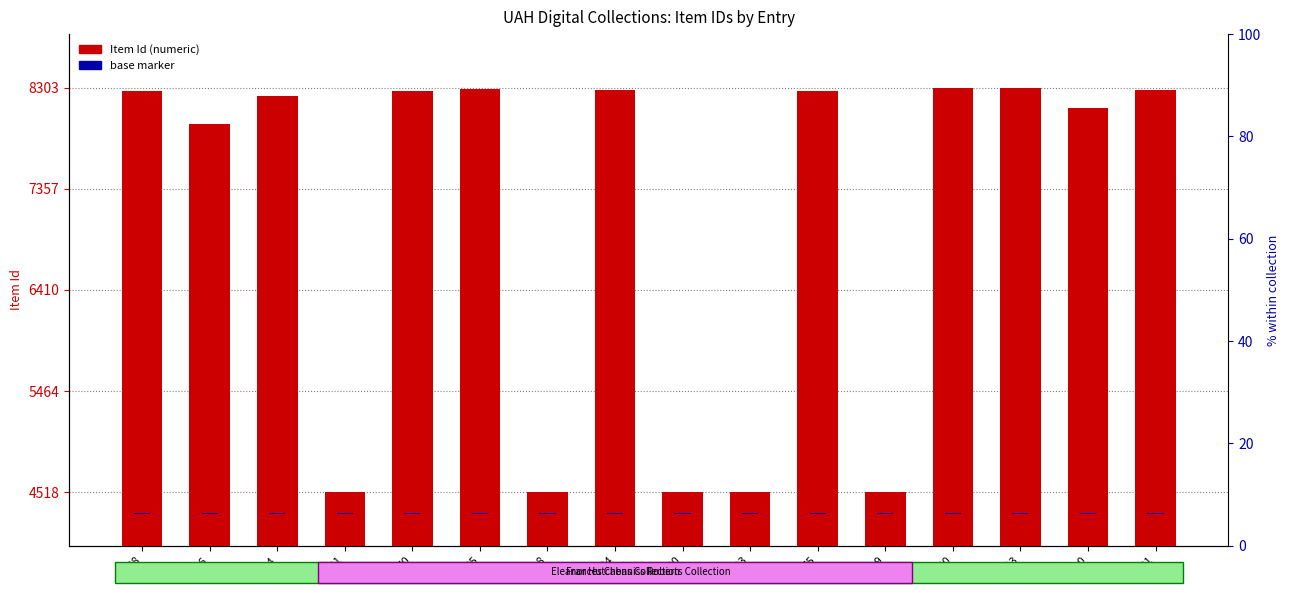

What is the ratio of the value at 7966 to the value at 8275?

1.0